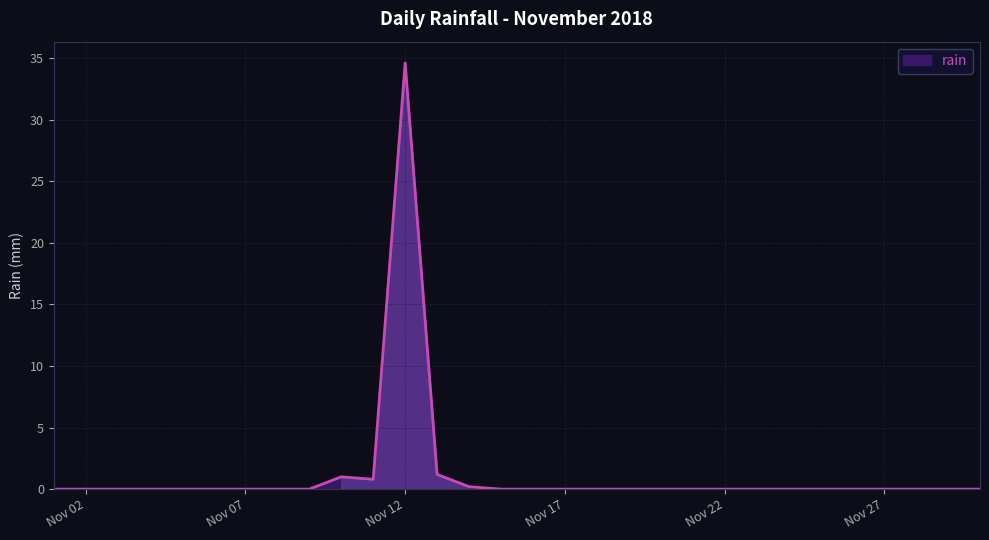

What is the difference between the maximum and minimum values?

34.6